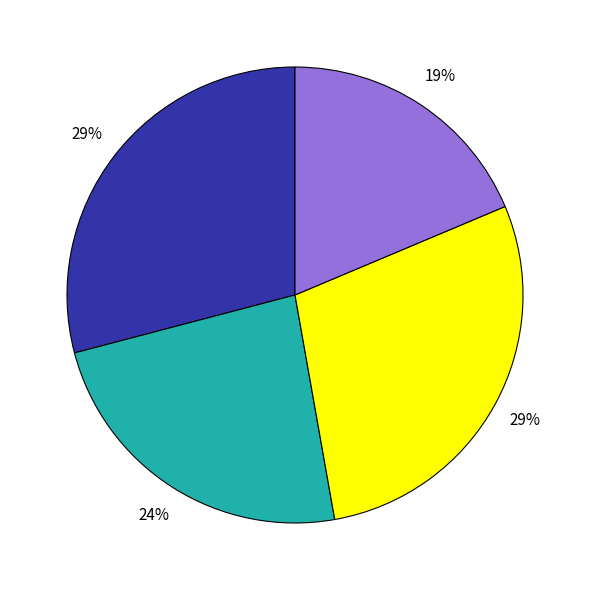

Does any single category account for the majority?

No